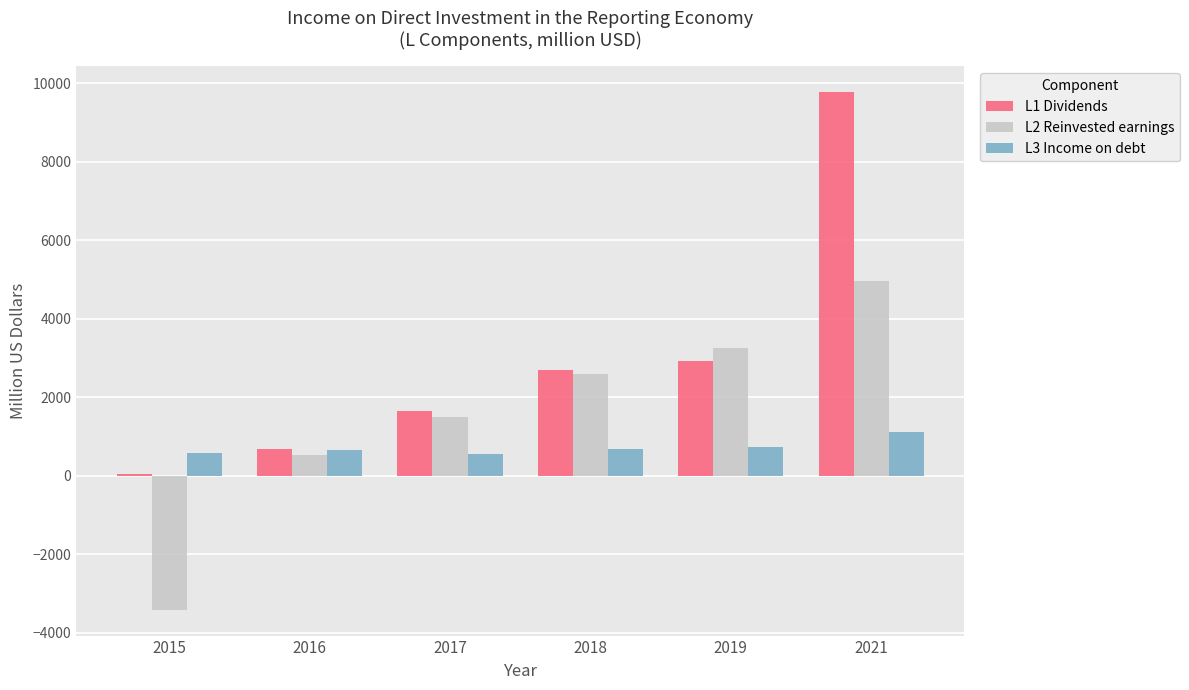

List the series in order of their peak value, highest first.

L1 Dividends, L2 Reinvested earnings, L3 Income on debt